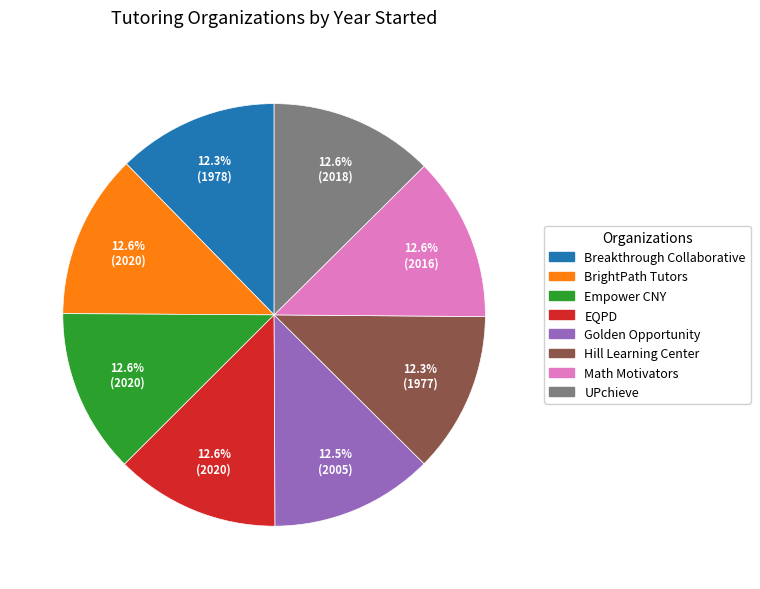

Is there a majority slice in this chart?

No